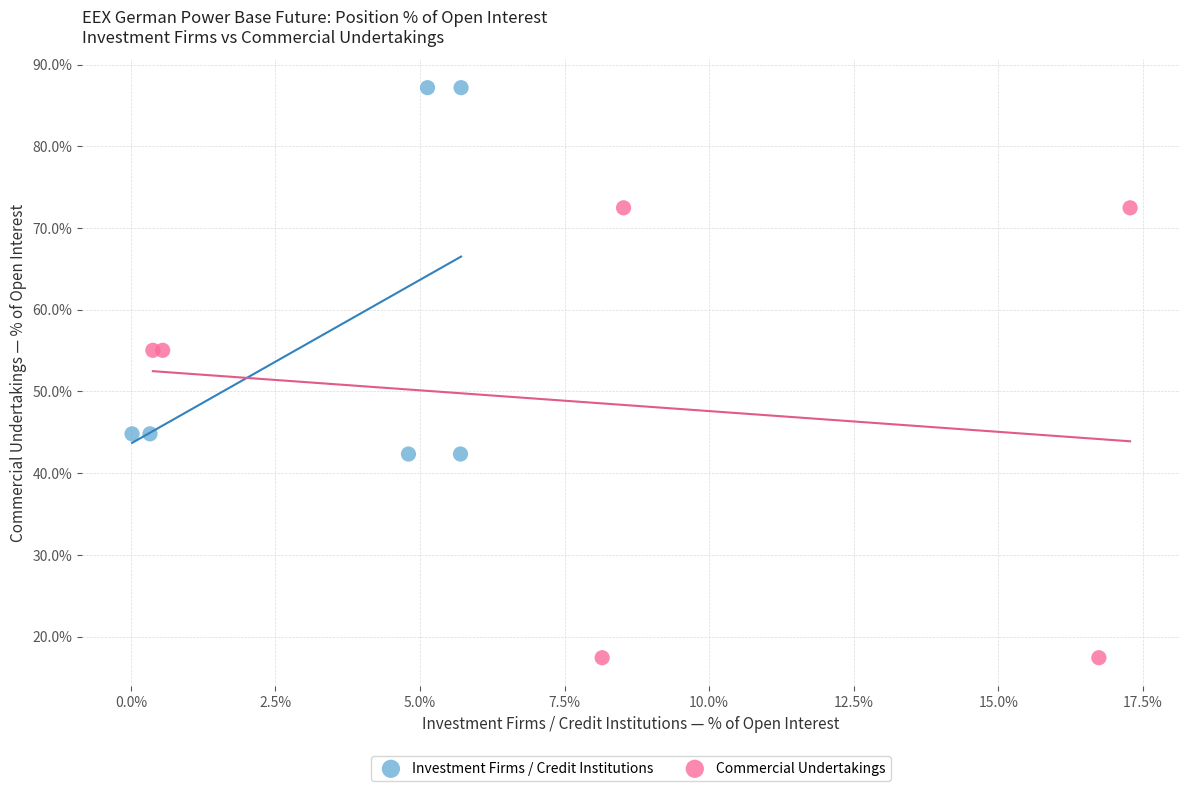

Which series has the largest Y range (max minus min)?

Commercial Undertakings